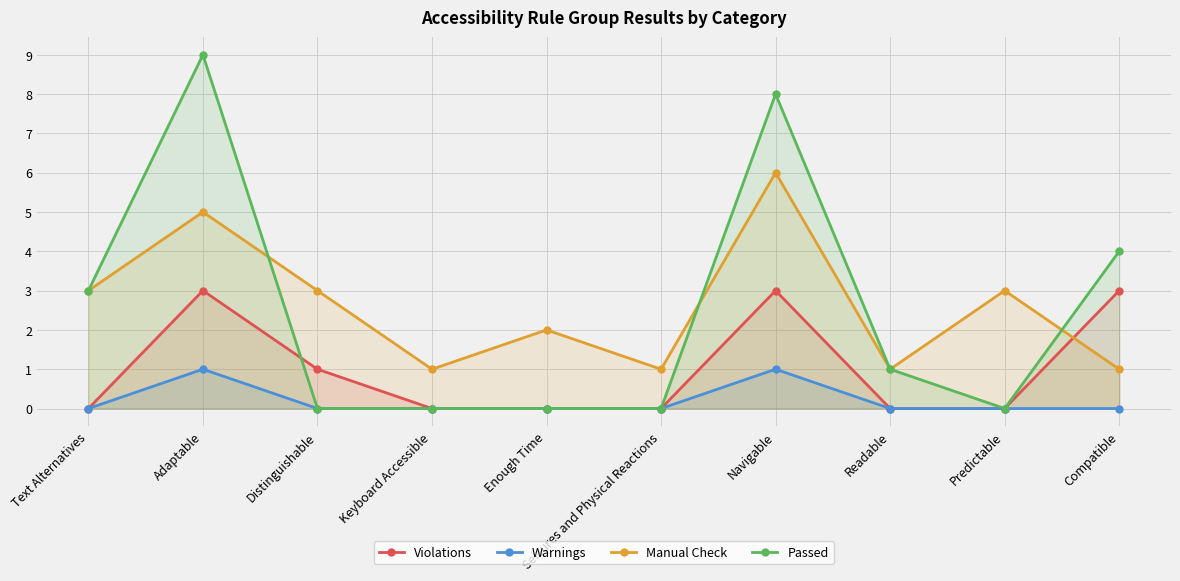

Is the value of Passed at Distinguishable greater than the value of Violations at Compatible?

No